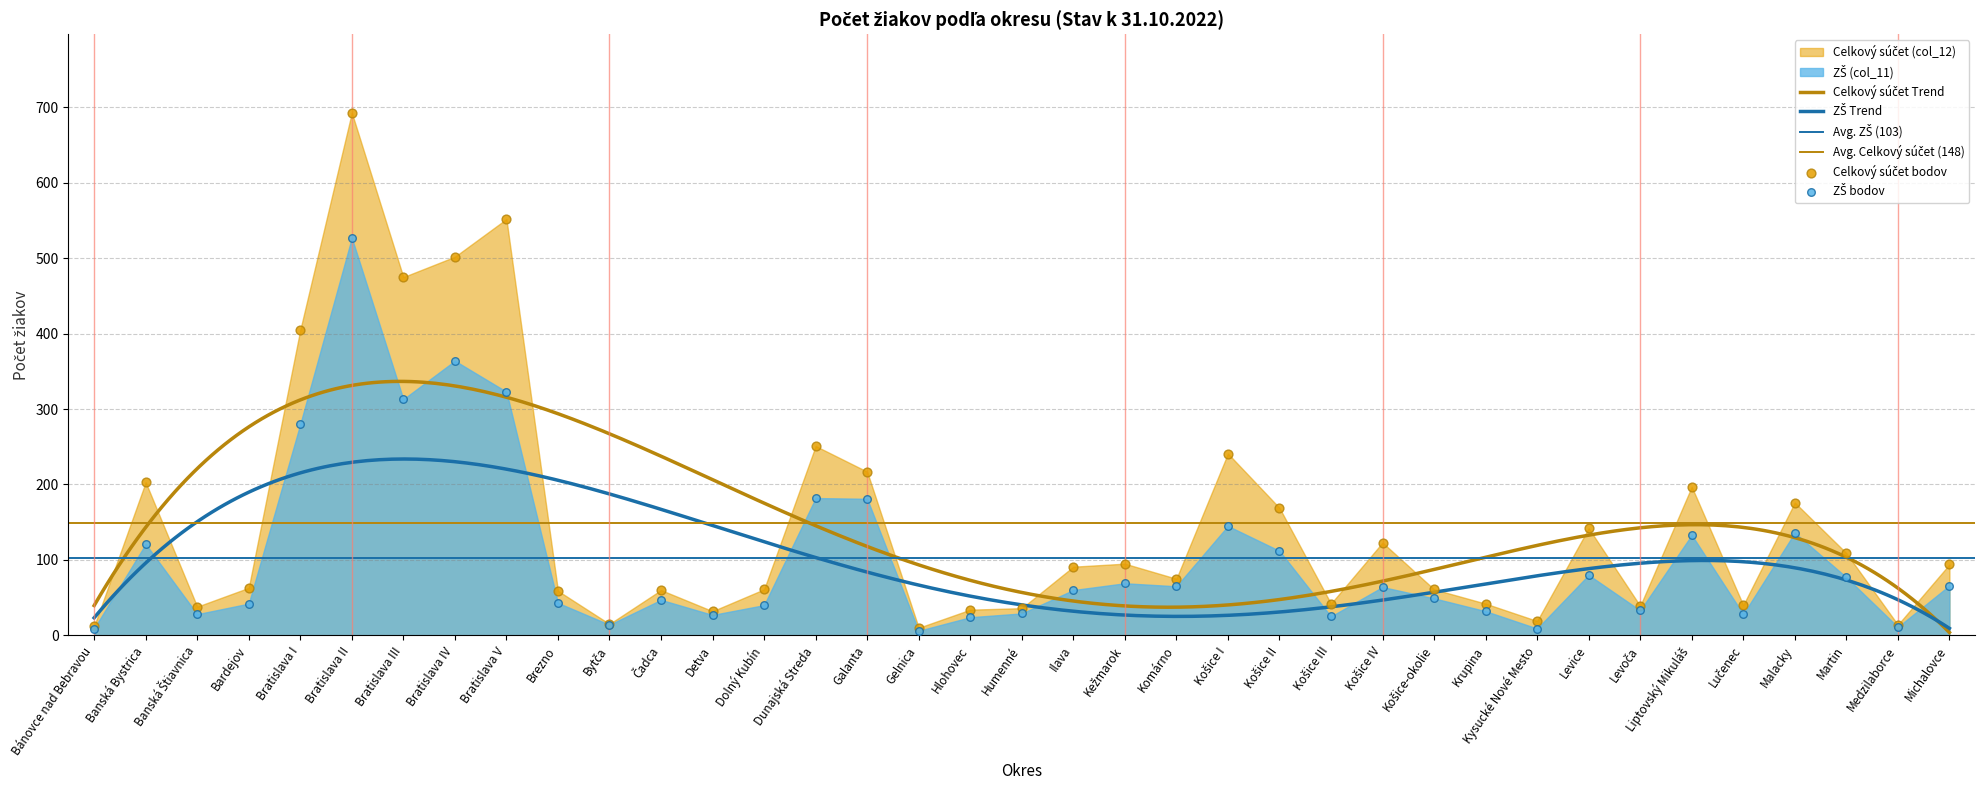

Which series contains the highest Y value?

Celkový súčet (col_12)